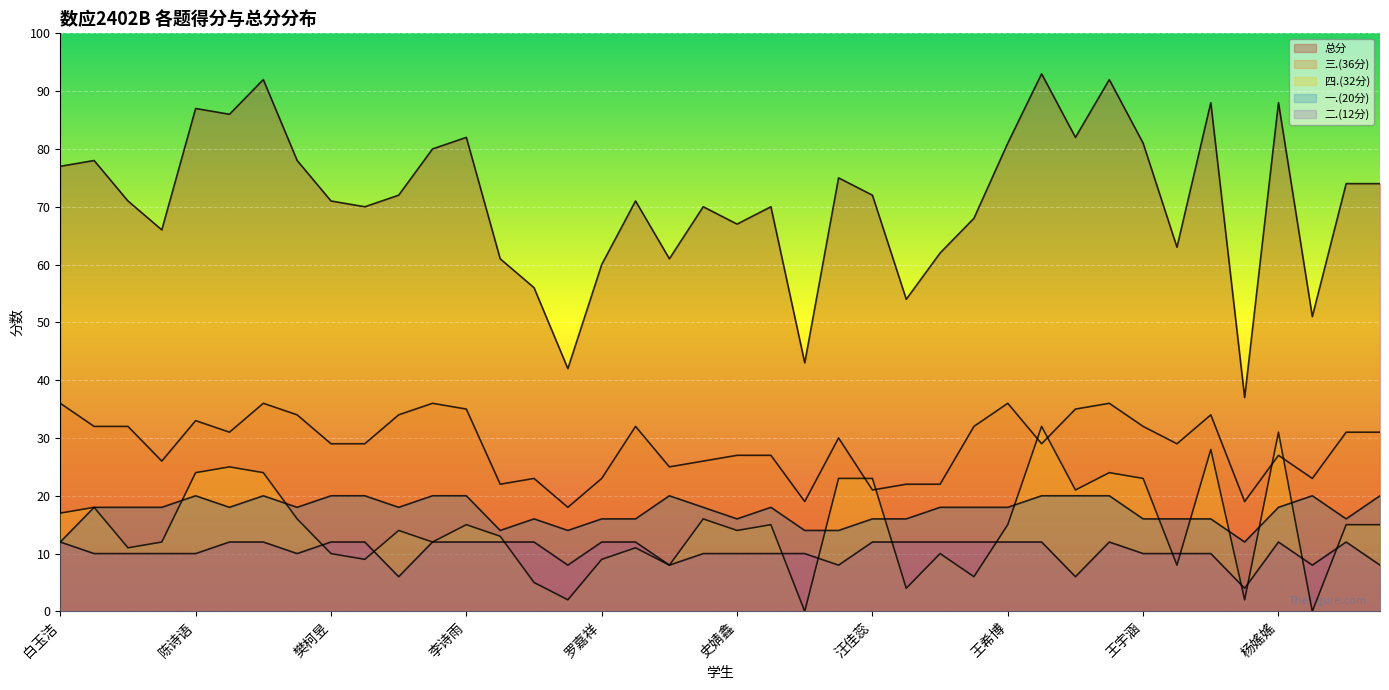

Where is the first local maximum for 二.(12分)?

王一鸣